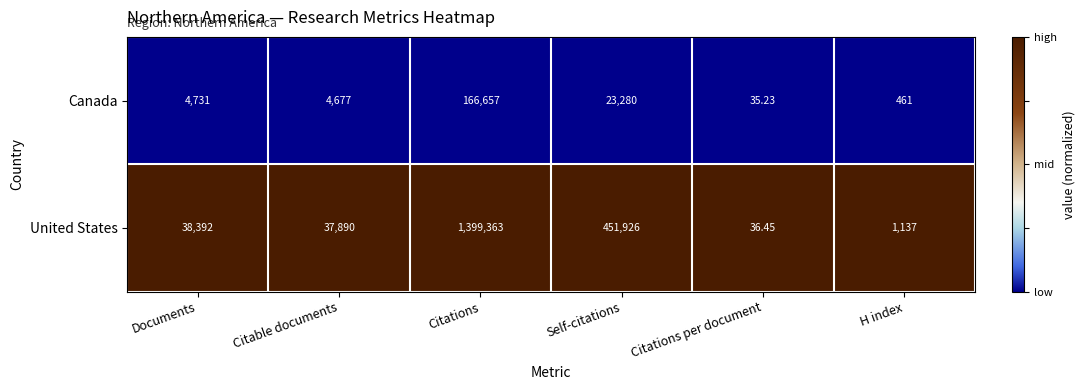

Which series has the largest range (max minus min)?

United States